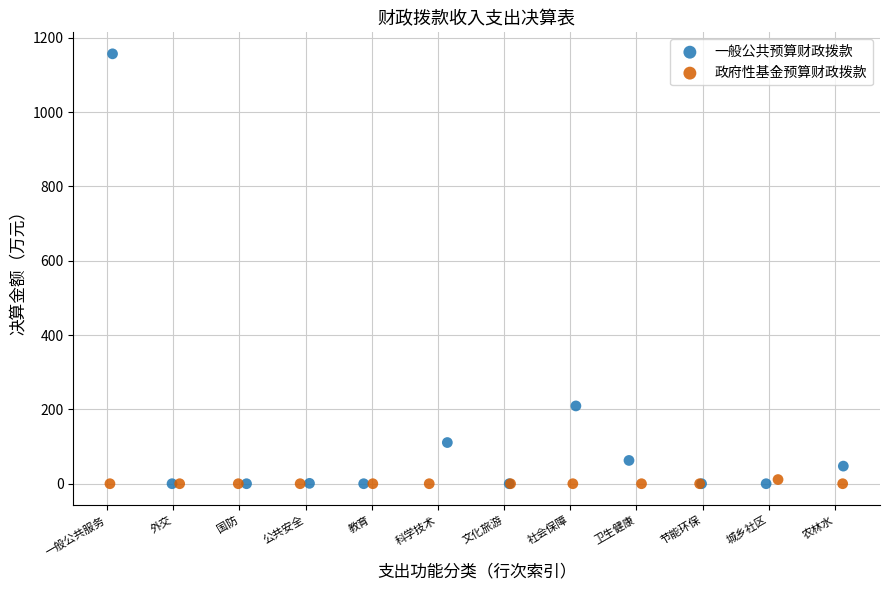

Which series has the widest spread of Y values?

一般公共预算财政拨款